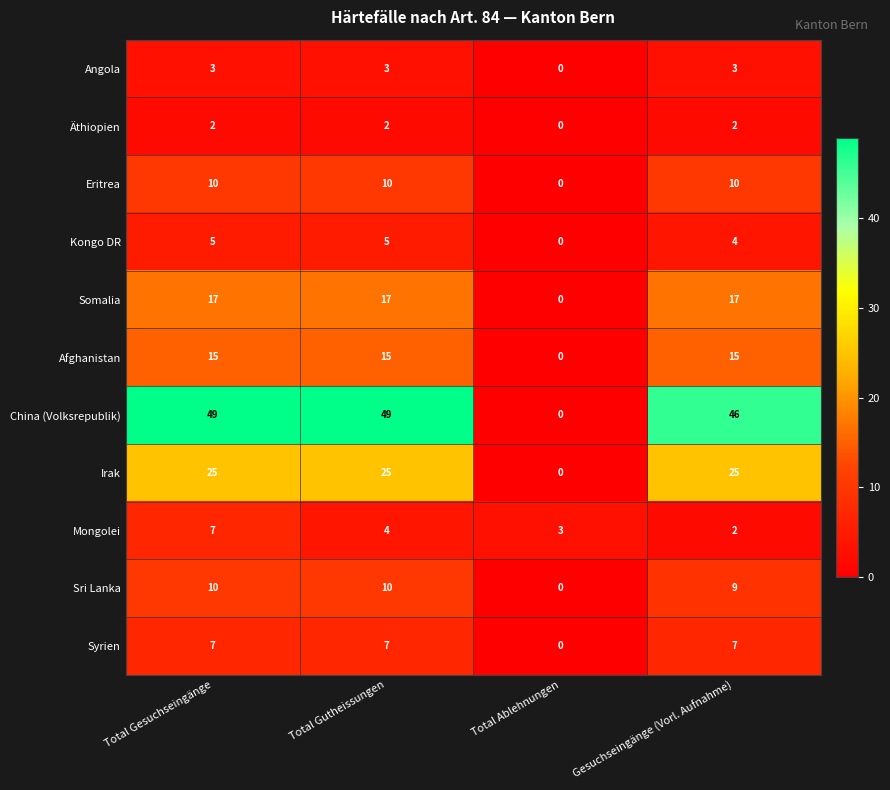

What is the approximate value of Kongo DR at Gesuchseingänge (Vorl. Aufnahme)?

4